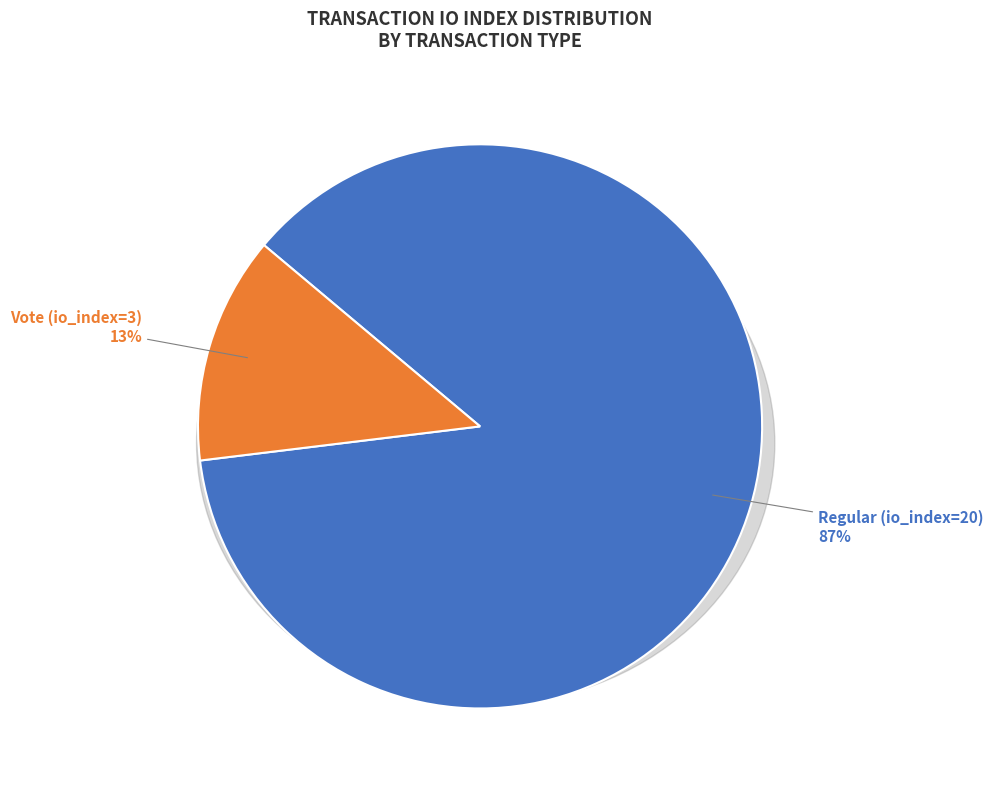

To the nearest percent, what is the difference between the Vote (io_index=3) and Regular (io_index=20) slice percentages?

74%